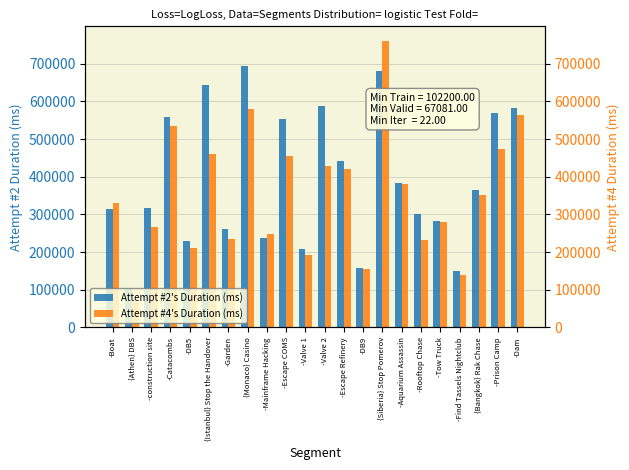

What is the approximate value of Attempt #2's Duration (ms) at -Valve 1?

208541